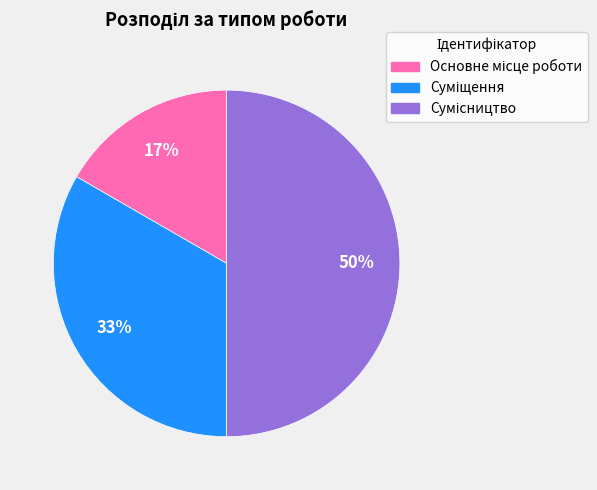

How many slices are in this pie chart?

3